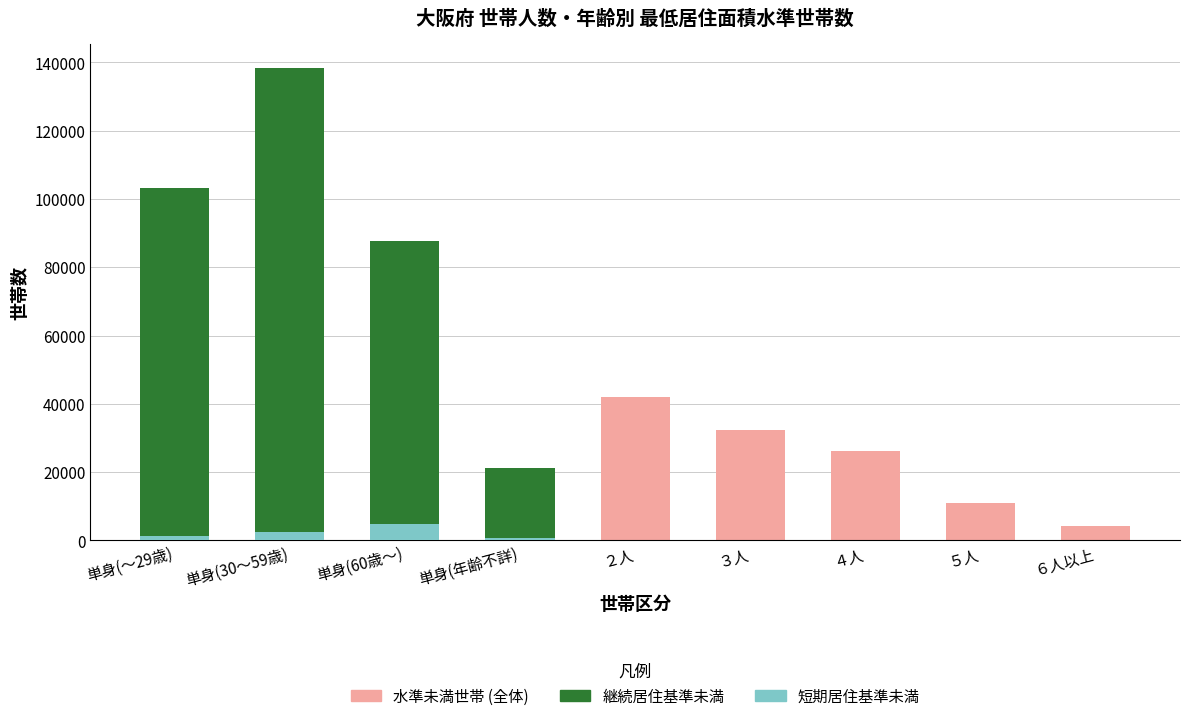

Between 単身(～29歳) and ４人, which series saw the biggest shift?

継続居住基準未満